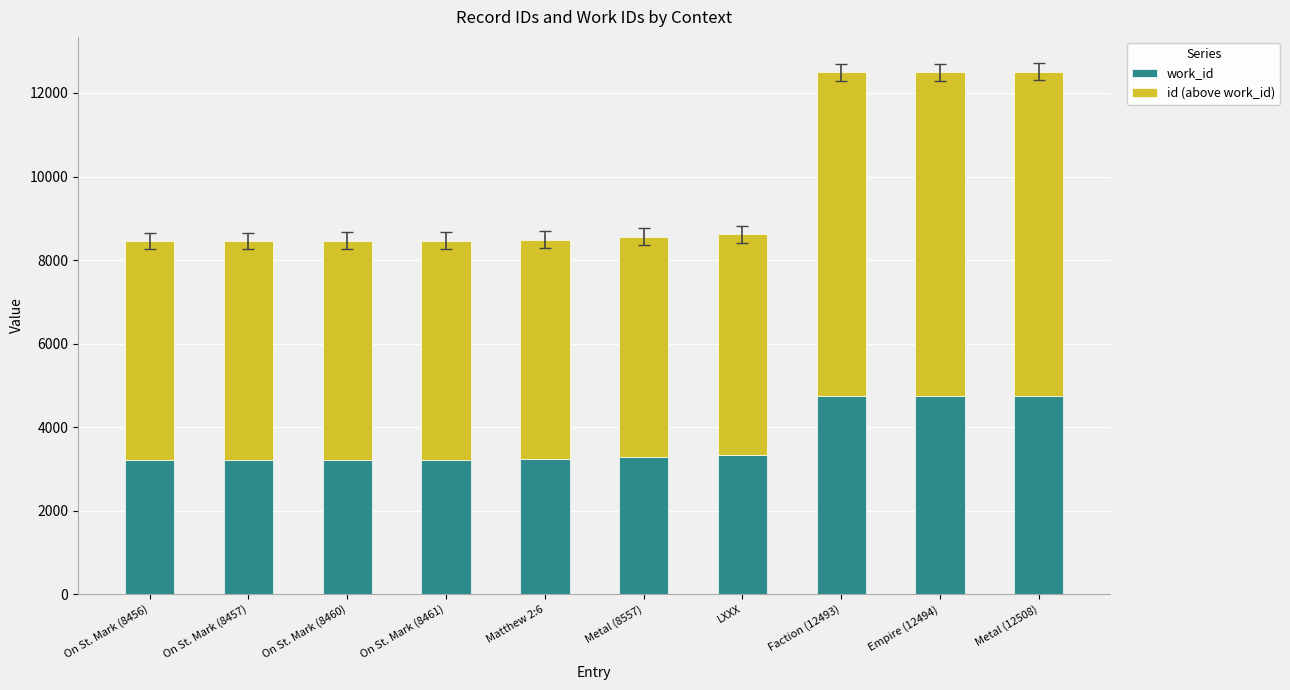

What is the minimum value for work_id?

3219